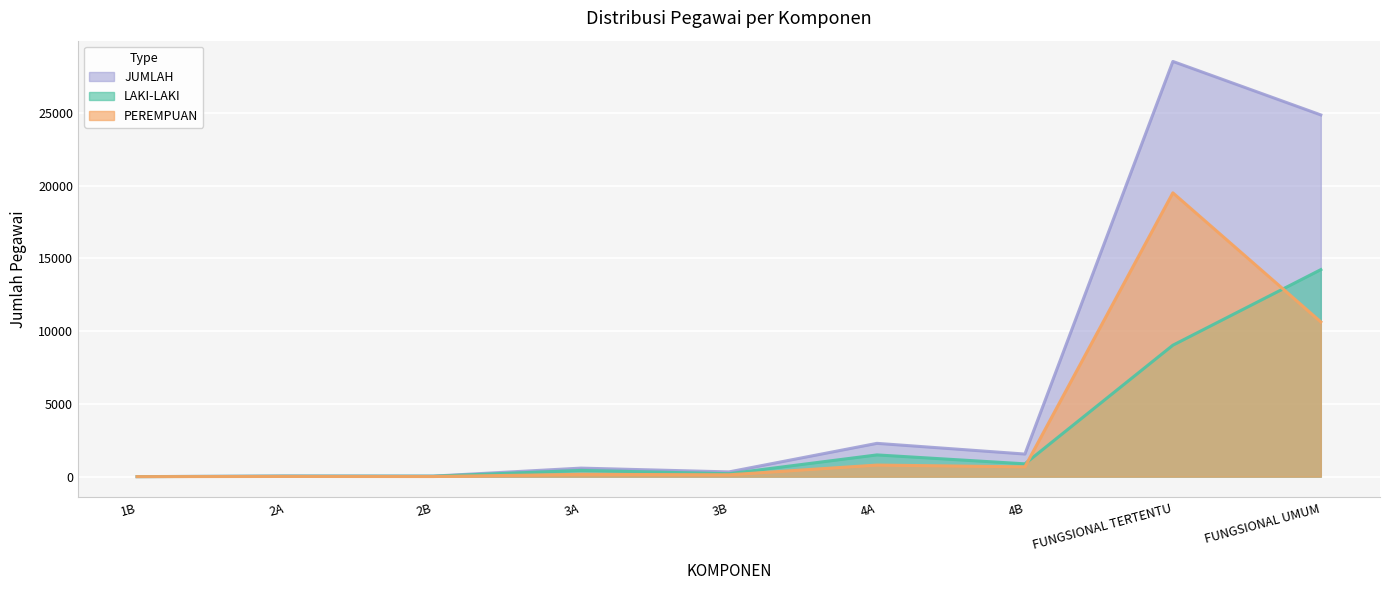

The PEREMPUAN series shows 1194 at 4A. True or false?

False